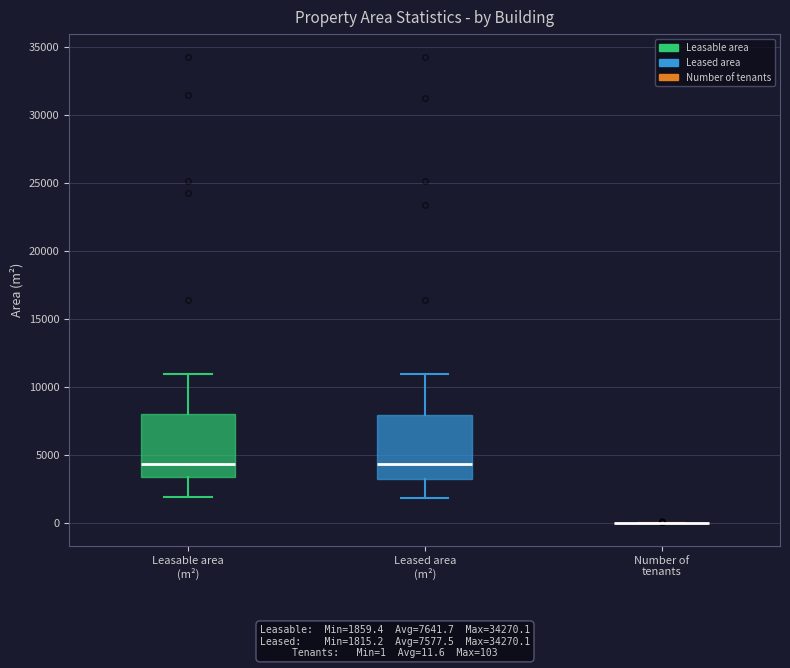

Reading left to right, read every box against the y-axis: the position of its median line, the range the box covers, and the ends of its whiskers. The values are not printed on the chart, so give them approximately, as read against the axis.

Leasable area (m²): median 4500, box 3500 to 8000, whiskers 2000 to 11000
Leased area (m²): median 4500, box 3000 to 8000, whiskers 2000 to 11000
Number of tenants: box collapsed to a line at 0, whiskers 0 to 0